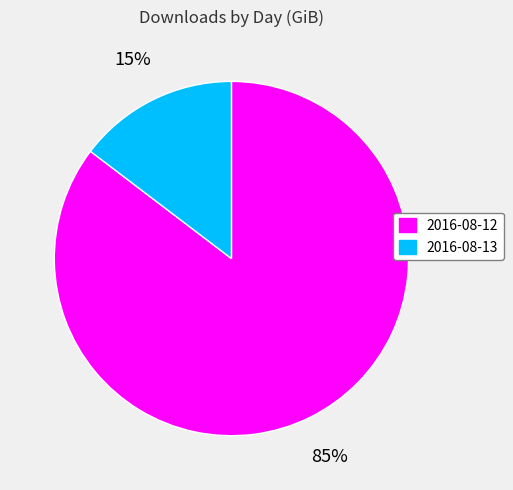

Which has a higher value, 2016-08-12 or 2016-08-13?

2016-08-12